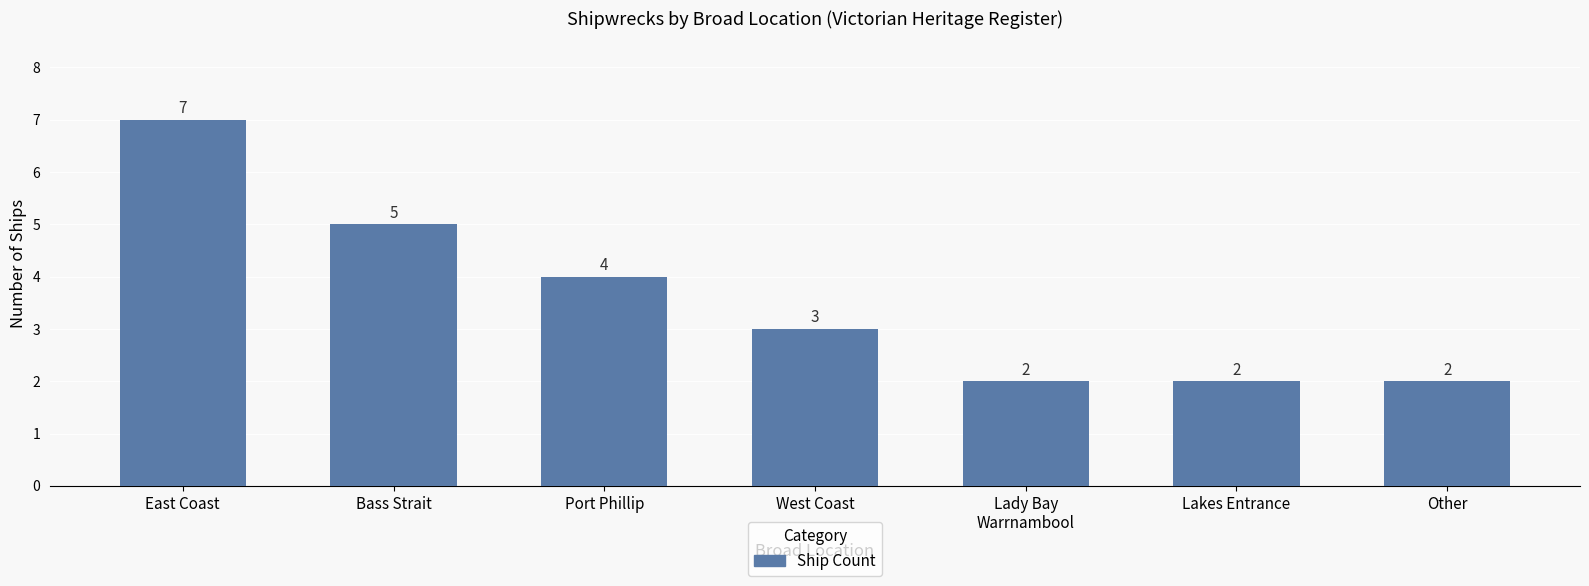

What is the difference between the second highest and second lowest values?

3